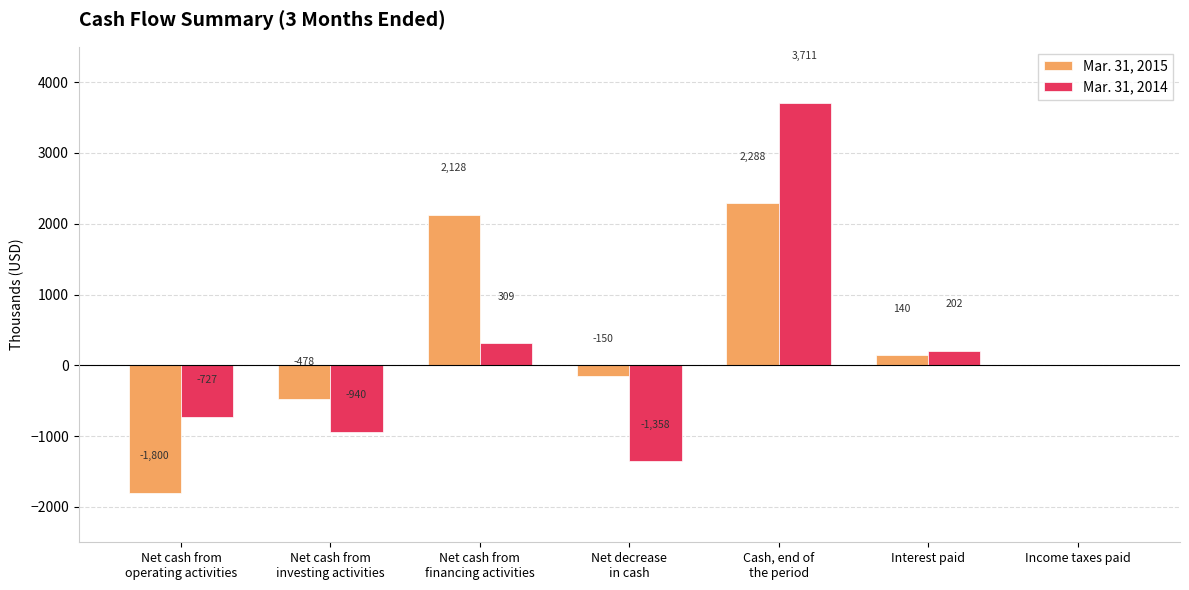

At which label is Mar. 31, 2015 closest to 244?

Interest paid